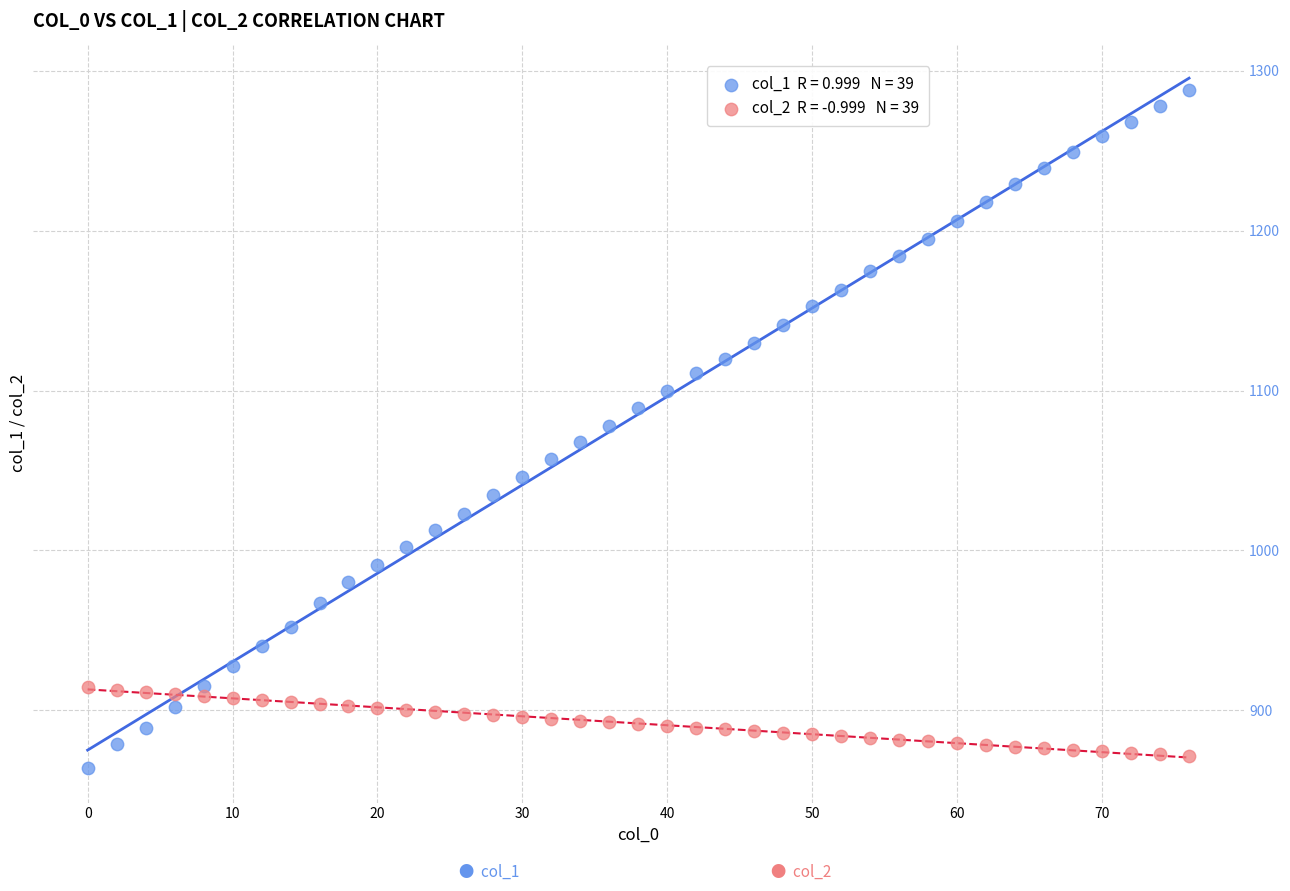

Across all data points, what is the range of Y values (max minus min)?

424.0